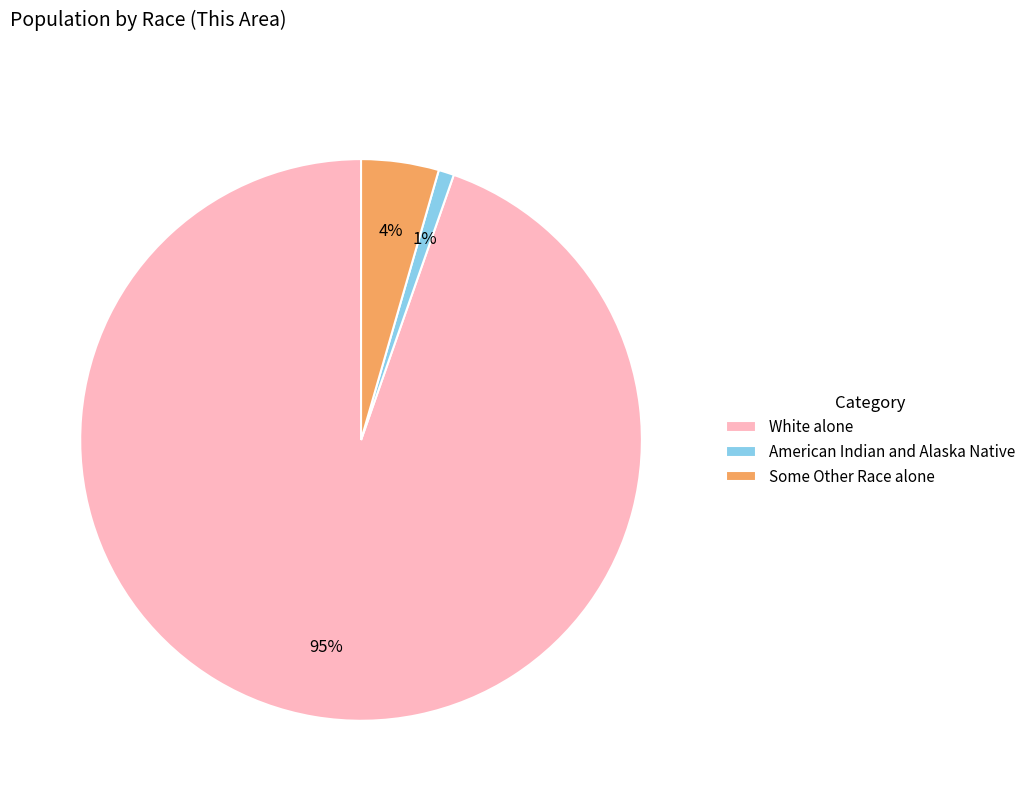

What is the majority slice?

White alone